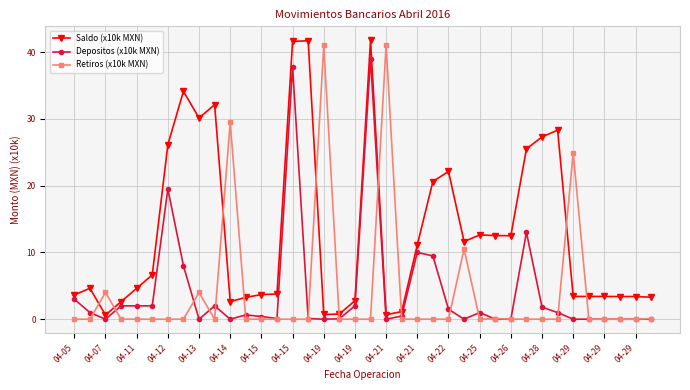

True or false: Depositos (x10k MXN) has more than 1 points higher than both neighbors.

True